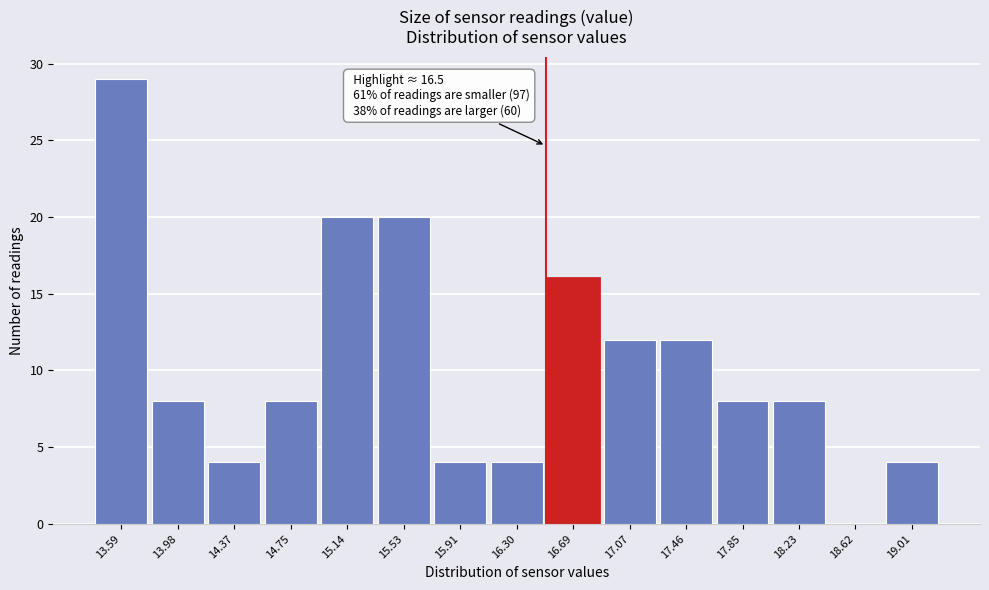

Which range on the x-axis has the tallest bar?

13.40 to 13.80